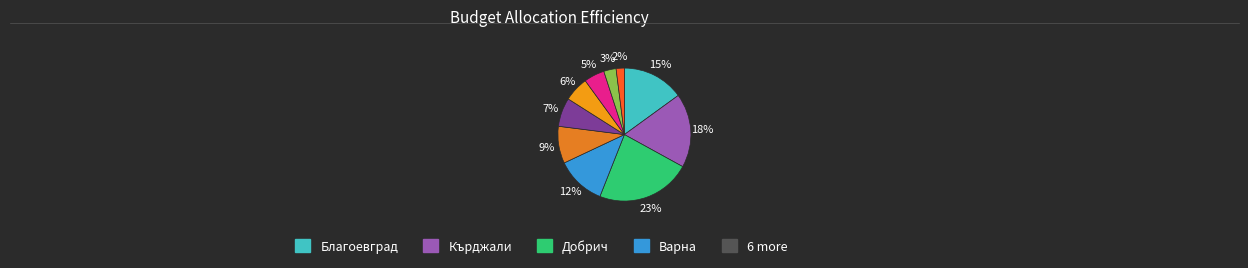

How many slices are in this pie chart?

10